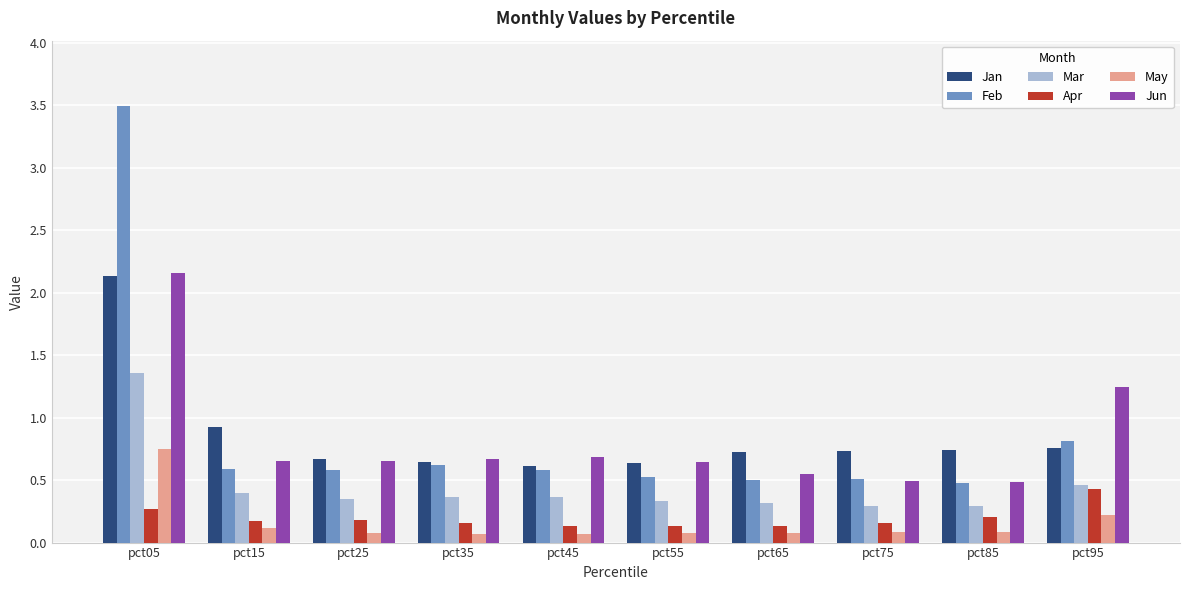

Rank the series at pct15 from highest to lowest value.

Jan, Jun, Feb, Mar, Apr, May